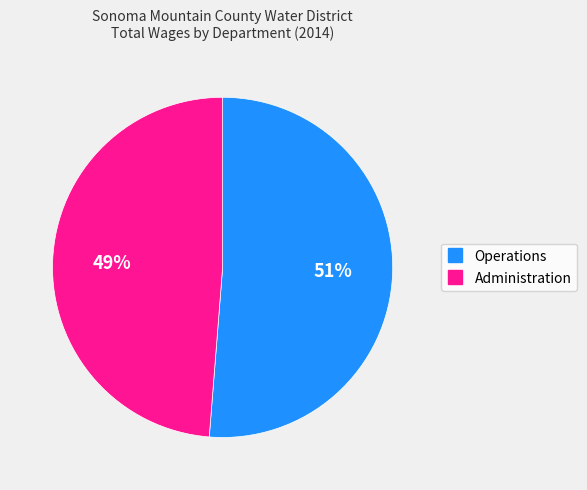

Which category has the smallest portion of the pie?

Administration